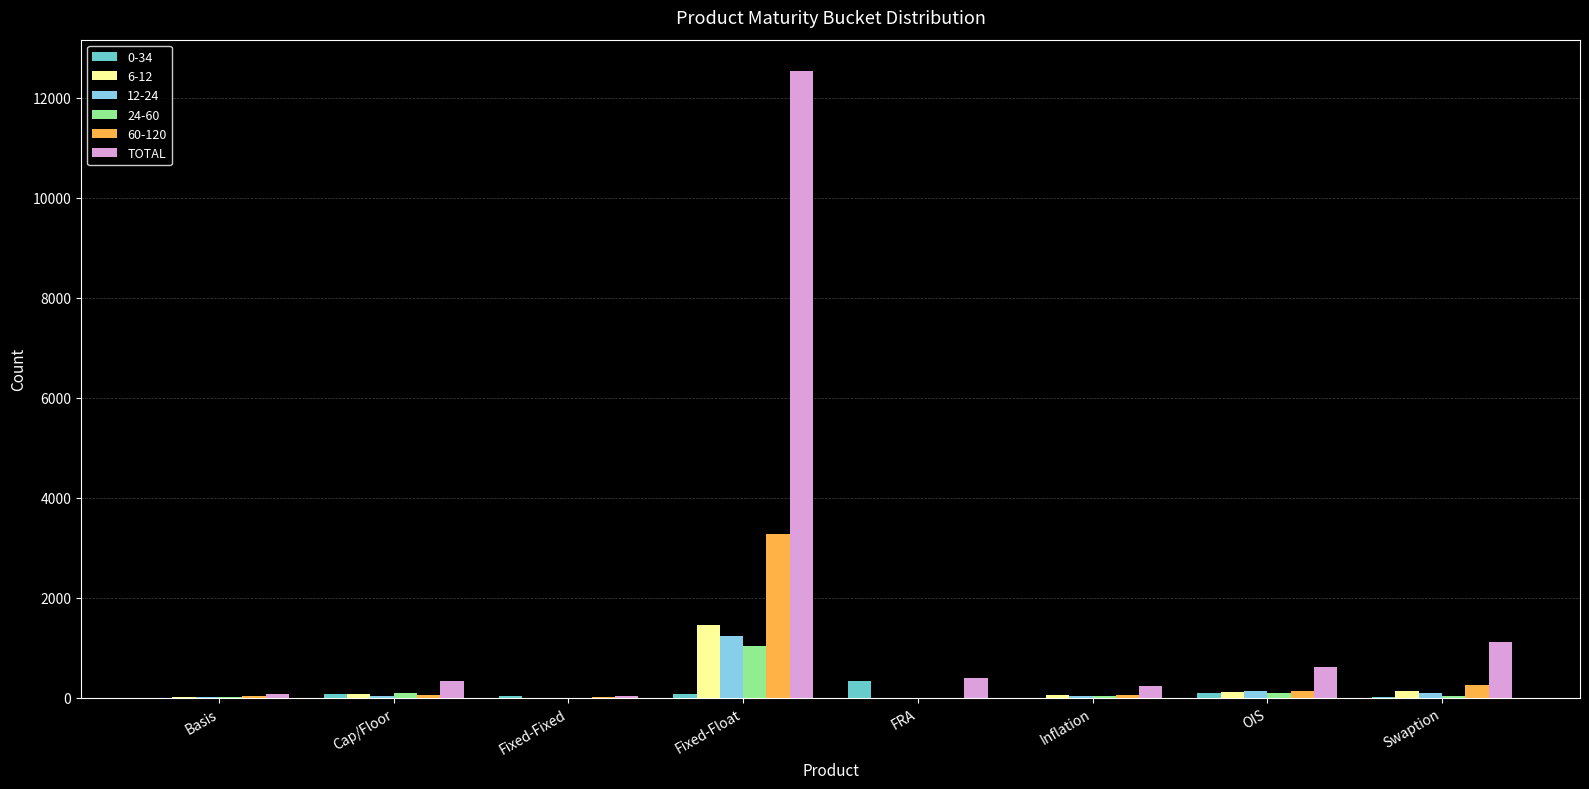

Which series has the largest total across all categories?

TOTAL